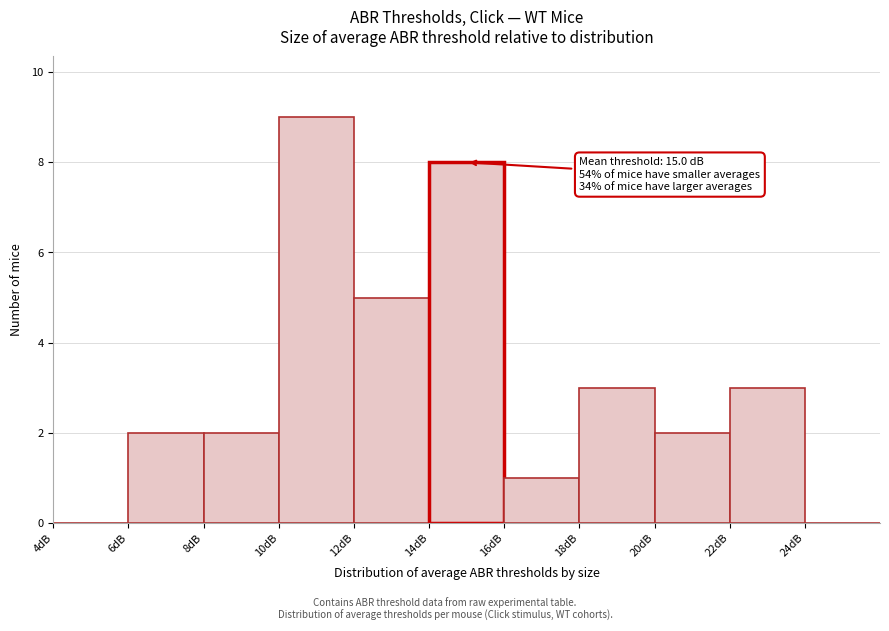

Over which range of the x-axis is the bar tallest?

10 to 12